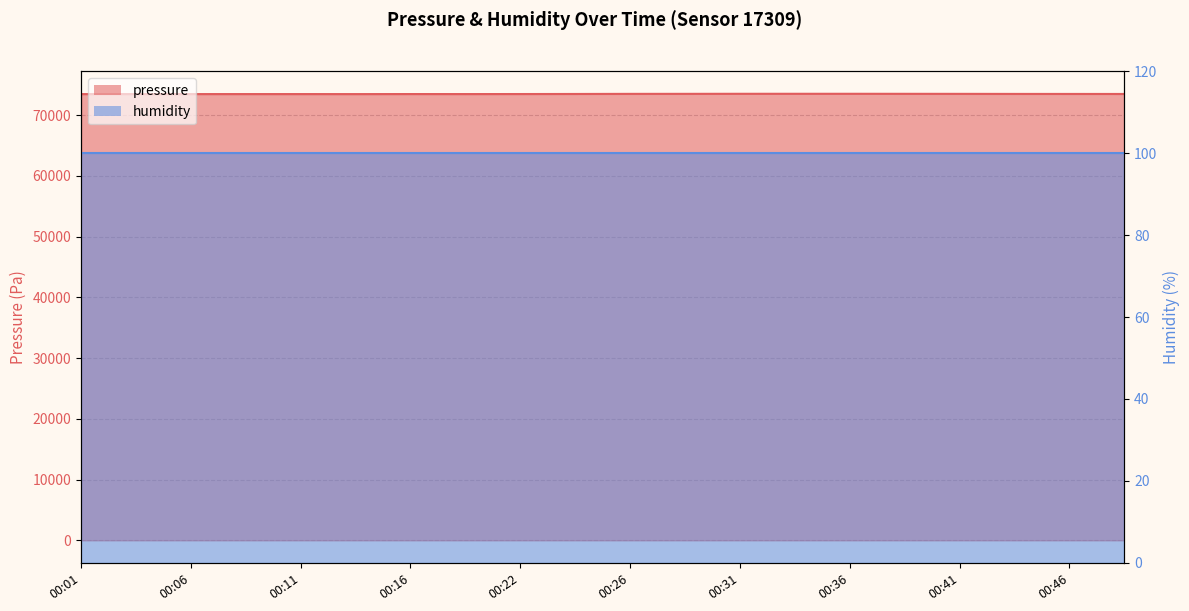

What is the sum of the values at 00:31 and 00:24?

147008.0